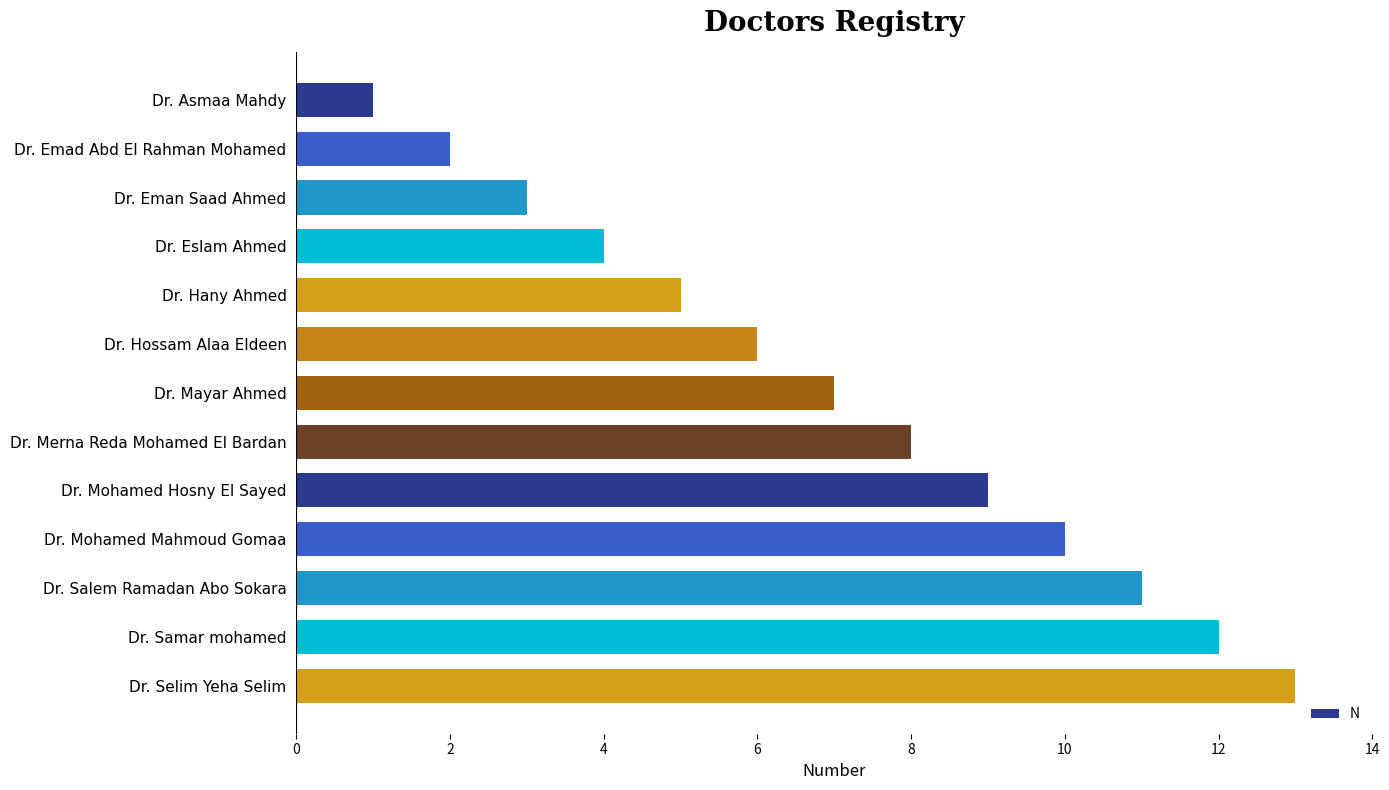

What is the label of the 9th bar from the top?

Dr. Mohamed Hosny El Sayed